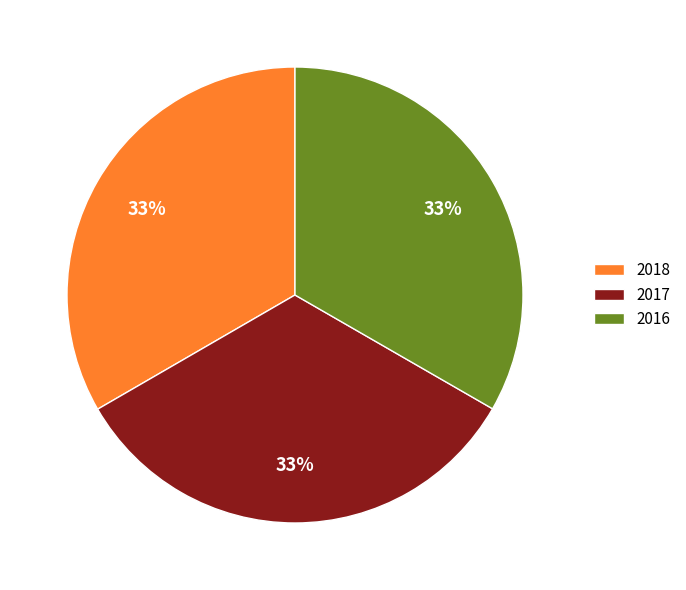

Do 2017 and 2018 together represent more than half of the pie?

Yes